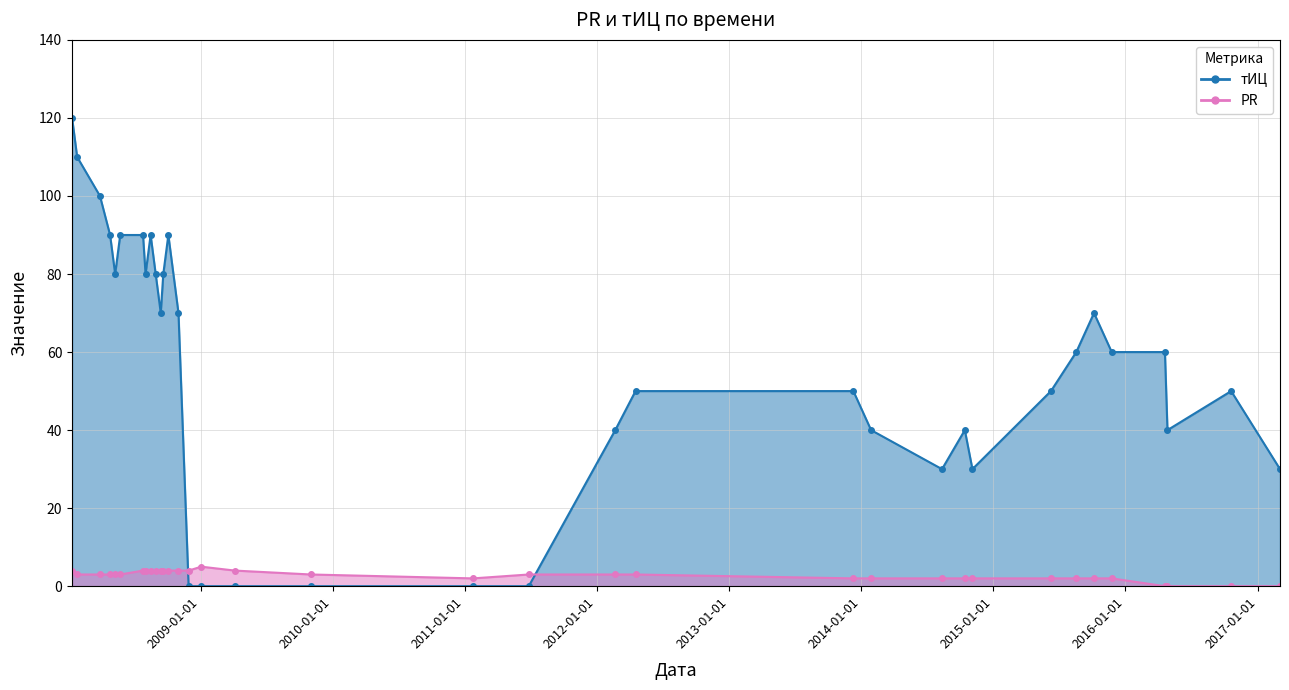

What is the difference between the highest and lowest values at 2008-07-26?

86